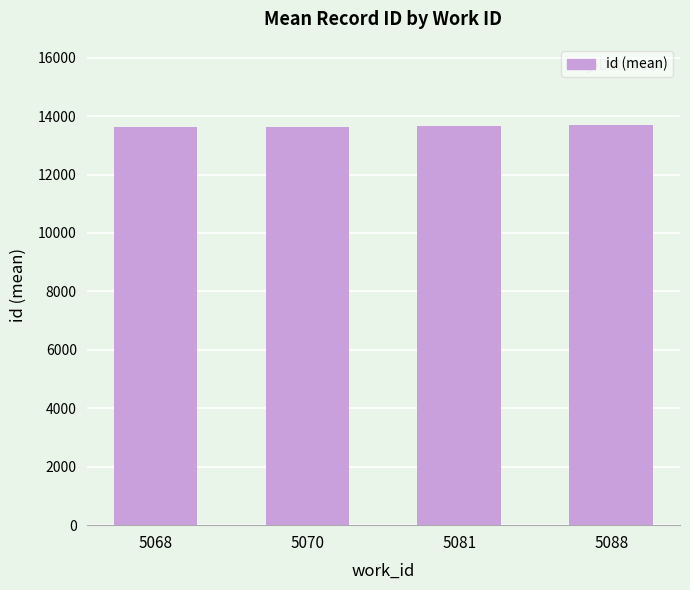

What is the sum of all values?

54616